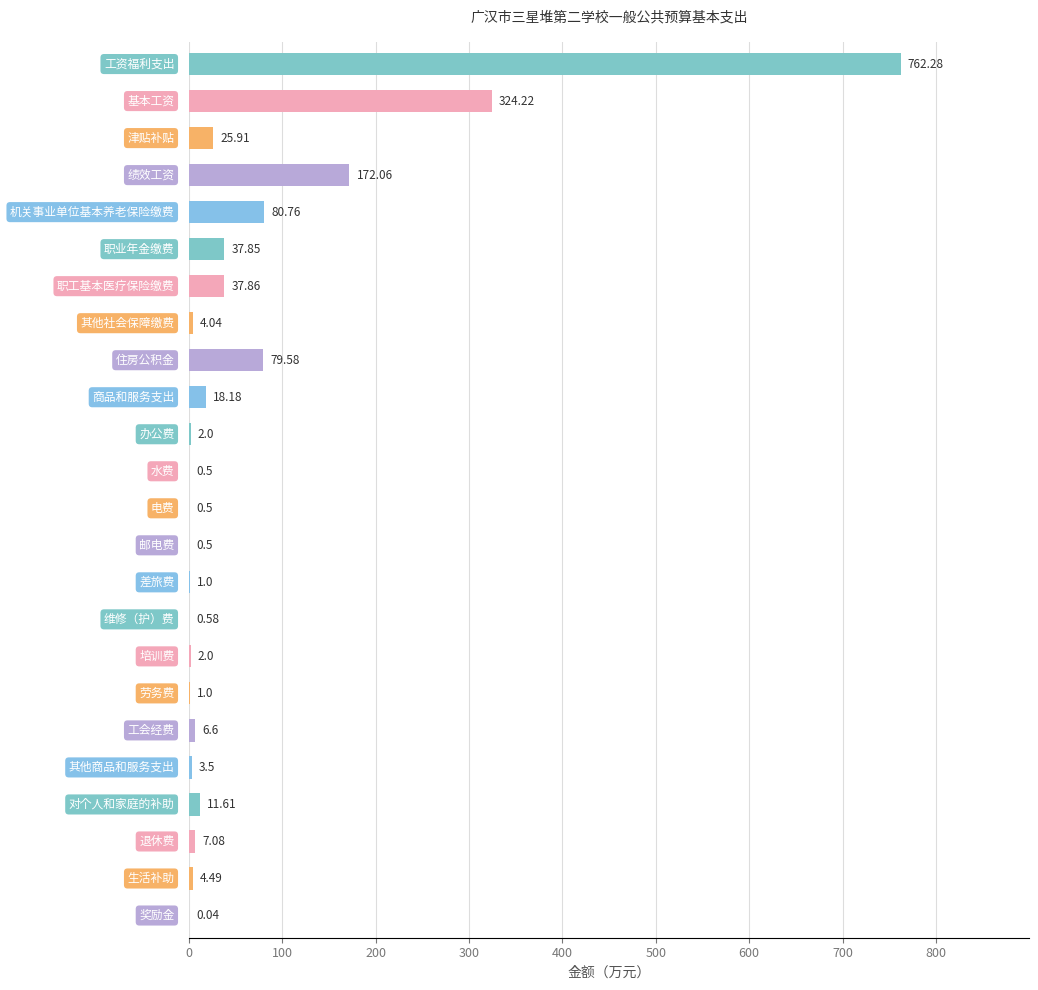

What is the sum of all values?

1584.1